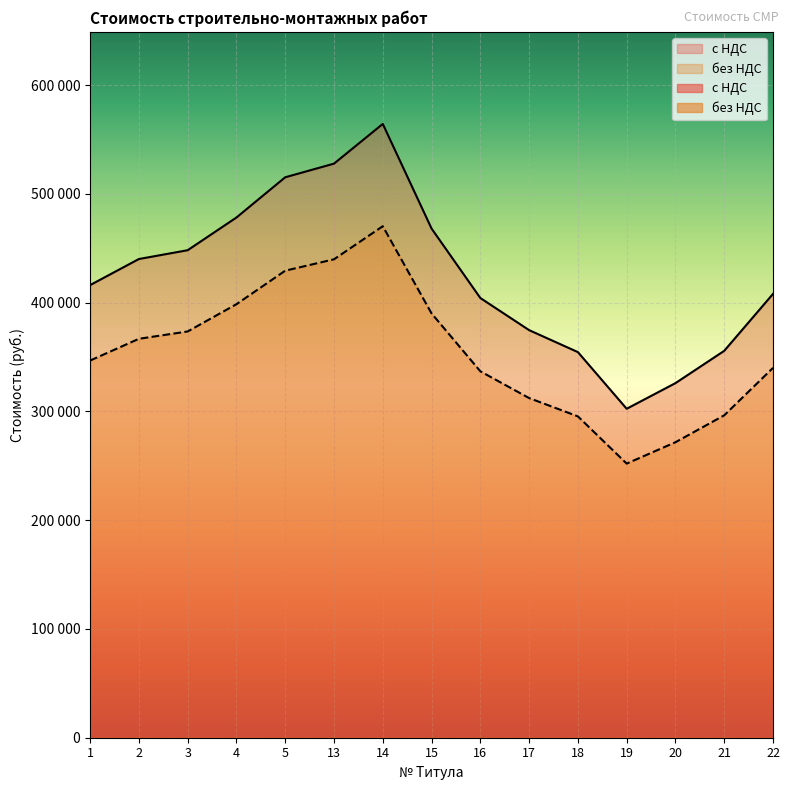

True or false: без НДС and с НДС intersect in this chart.

False